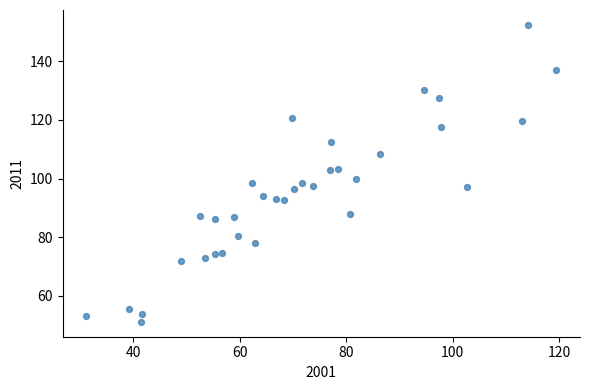

What is the range of X values (max minus min)?

88.4